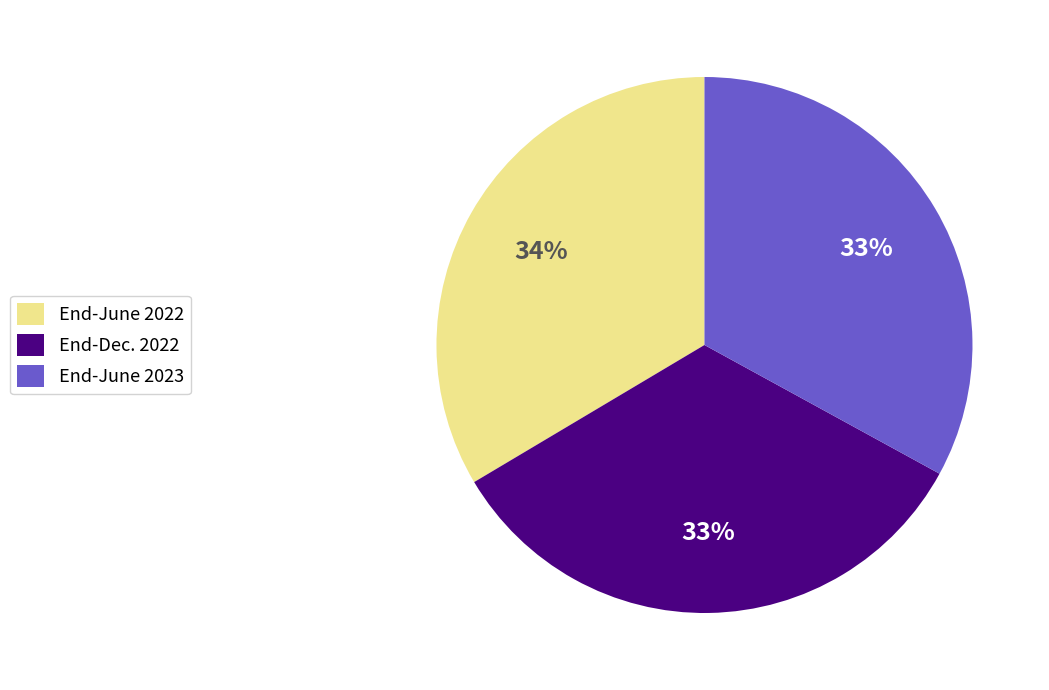

True or false: End-June 2022 accounts for 34% of the total.

True